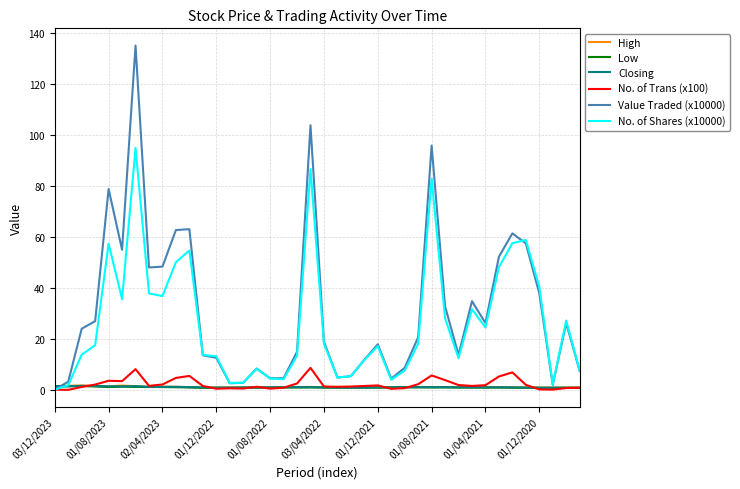

Which series has the largest range (max minus min)?

Value Traded (x10000)